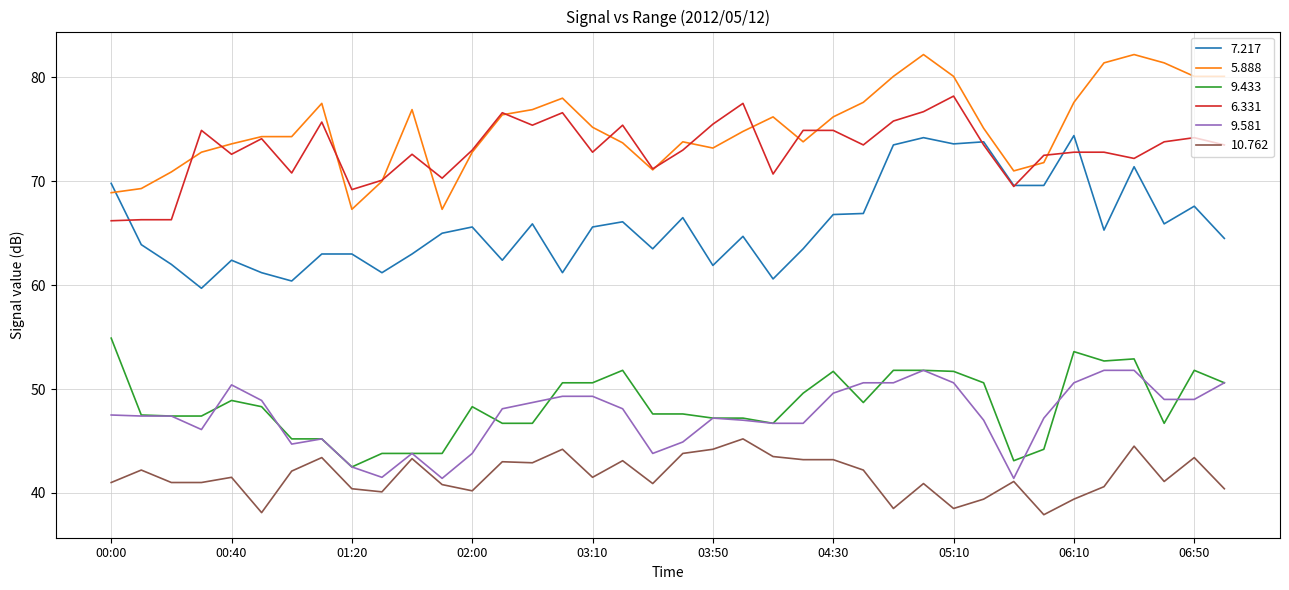

Which series has the largest total across all categories?

5.888